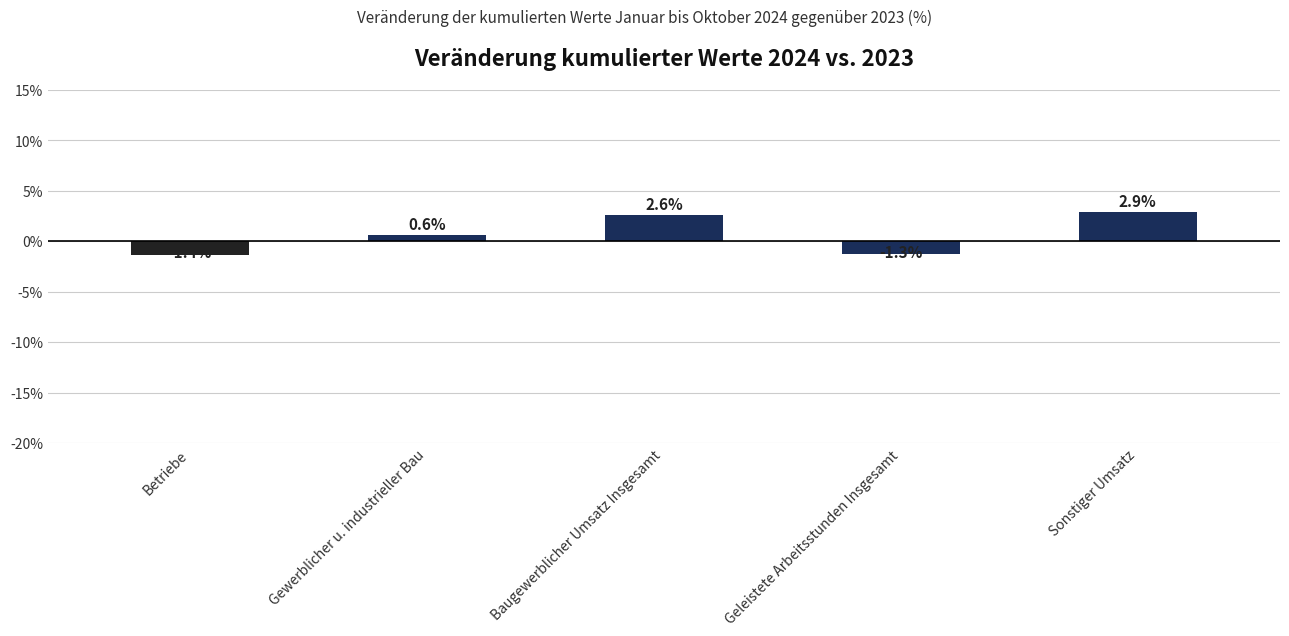

What is the label of the 2nd bar from the right?

Geleistete Arbeitsstunden Insgesamt